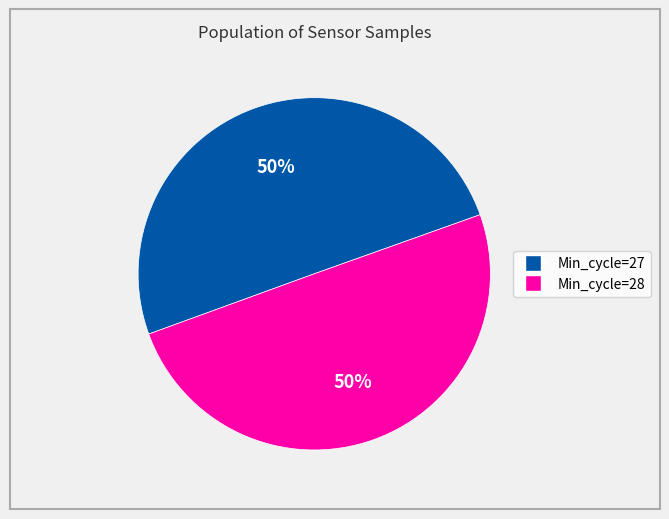

To the nearest percent, what is the average slice percentage?

50%